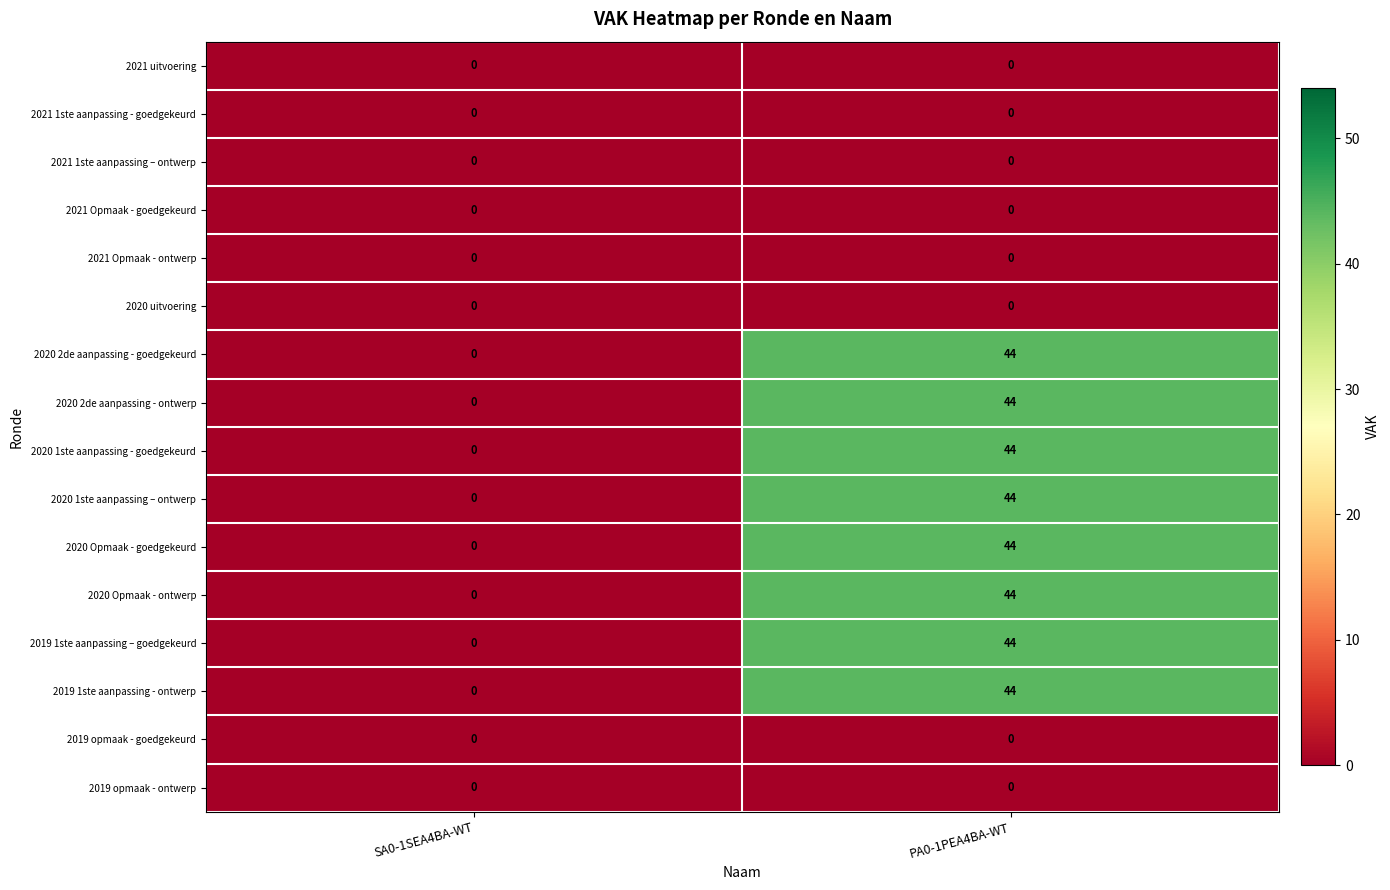

At which category does the chart reach its peak across all series?

PA0-1PEA4BA-WT